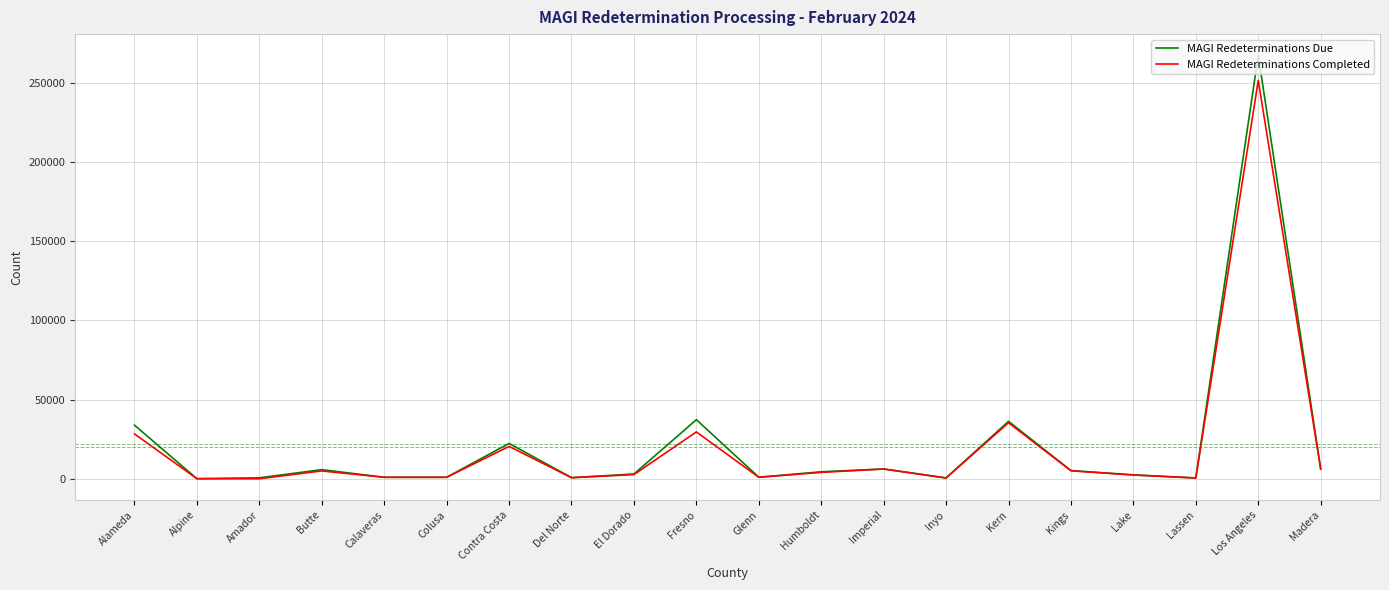

True or false: MAGI Redeterminations Due has more than 0 points higher than both neighbors.

True